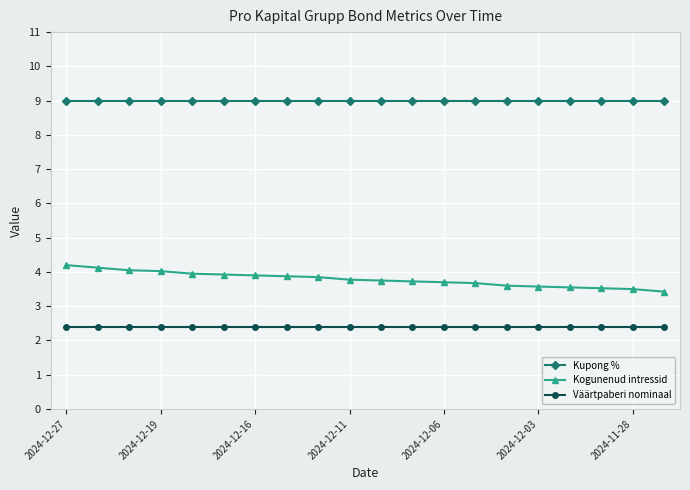

True or false: Väärtpaberi nominaal and Kogunenud intressid intersect in this chart.

False